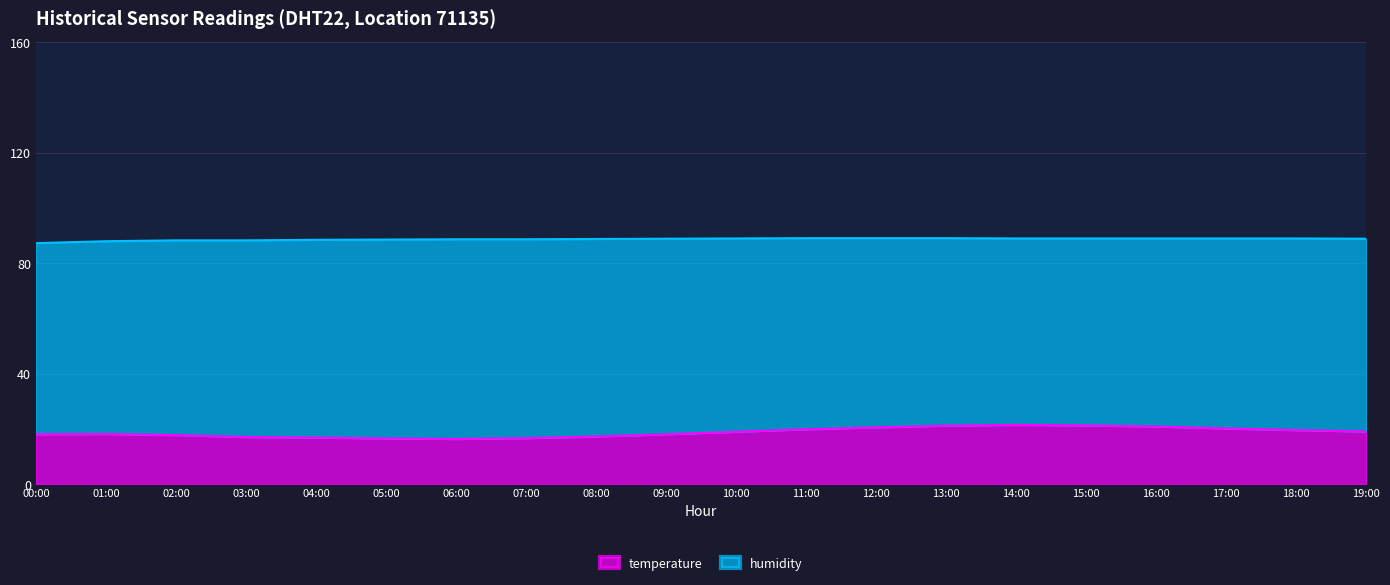

Does the chart display data point markers on the line(s)?

No